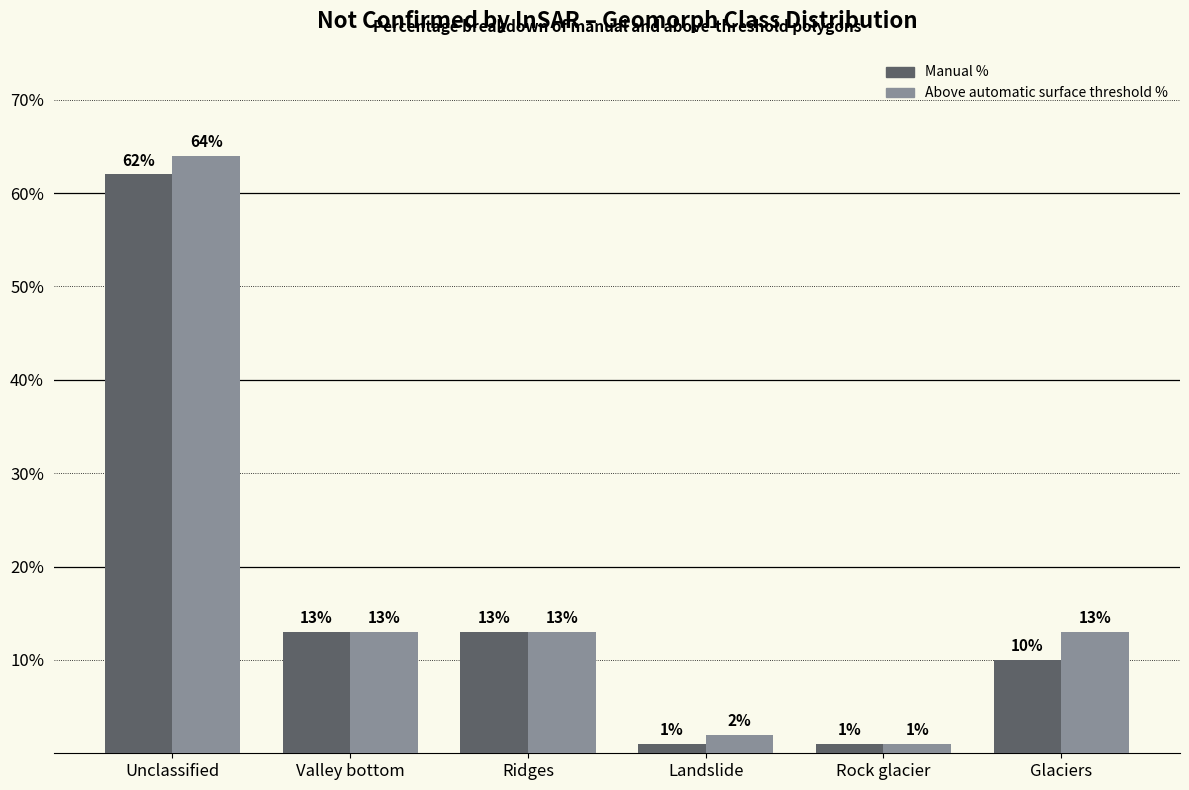

Count the number of data series in this chart.

2